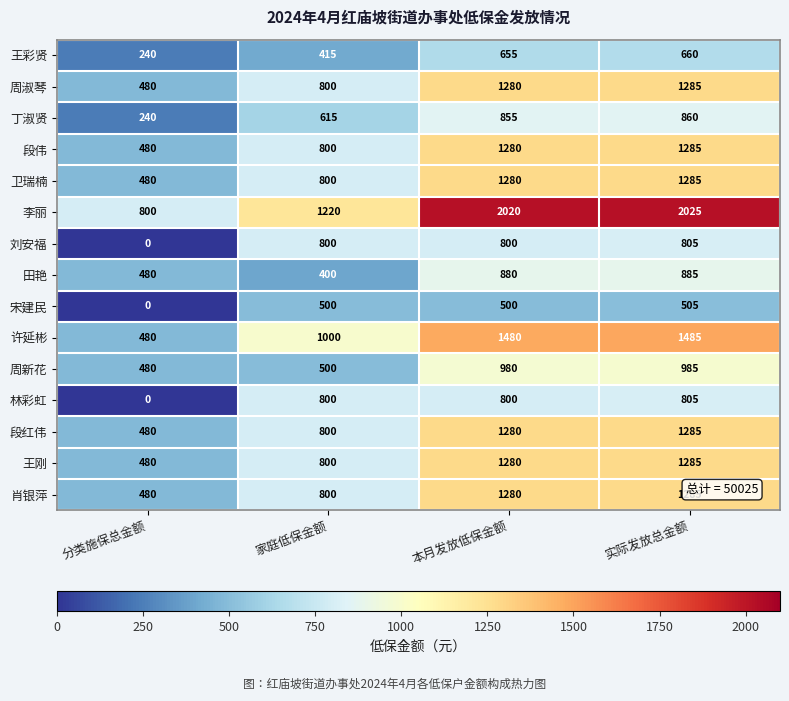

At which category does the chart reach its peak across all series?

实际发放总金额